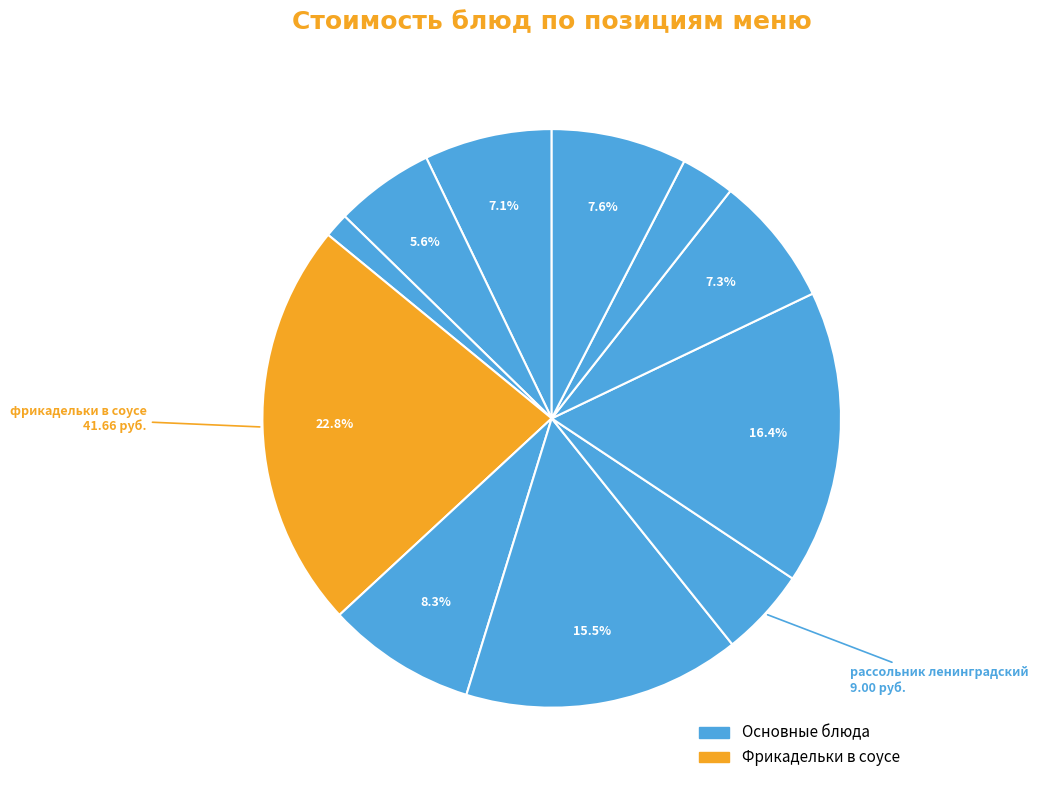

Count the number of slices in the pie.

11